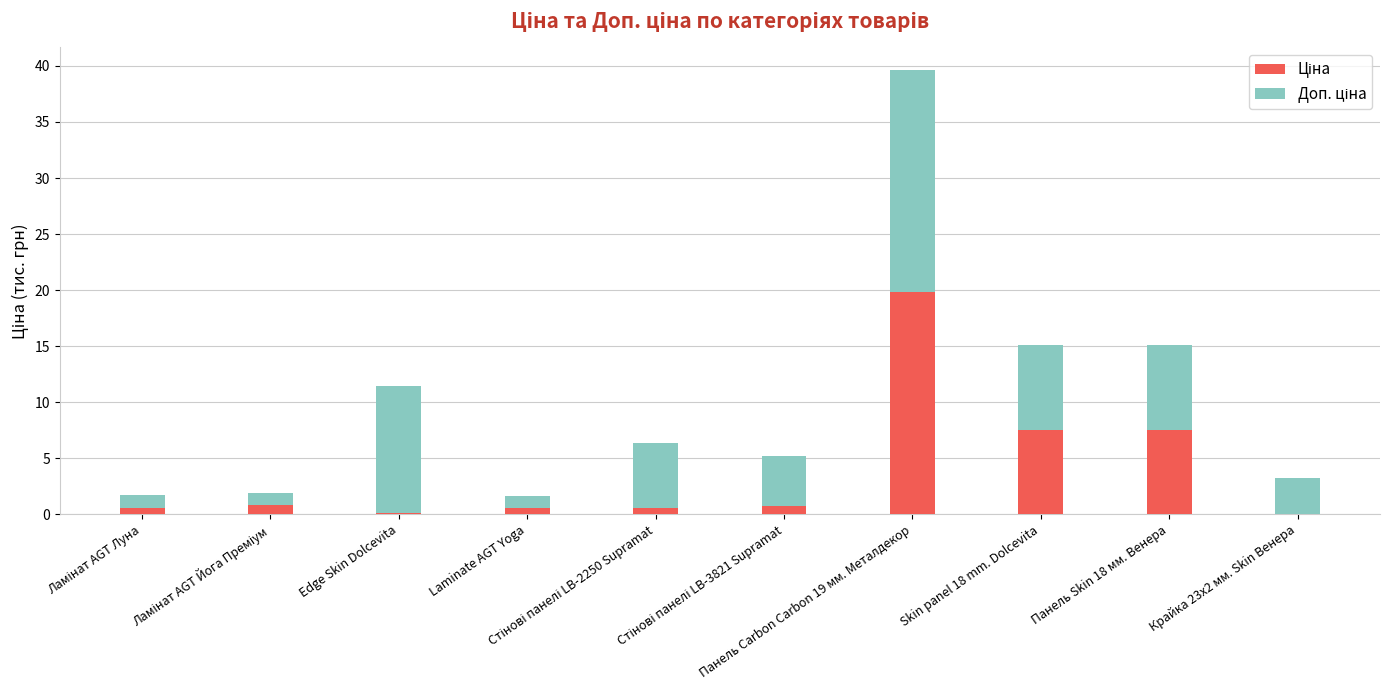

At how many categories does at least one series exceed 4?

6